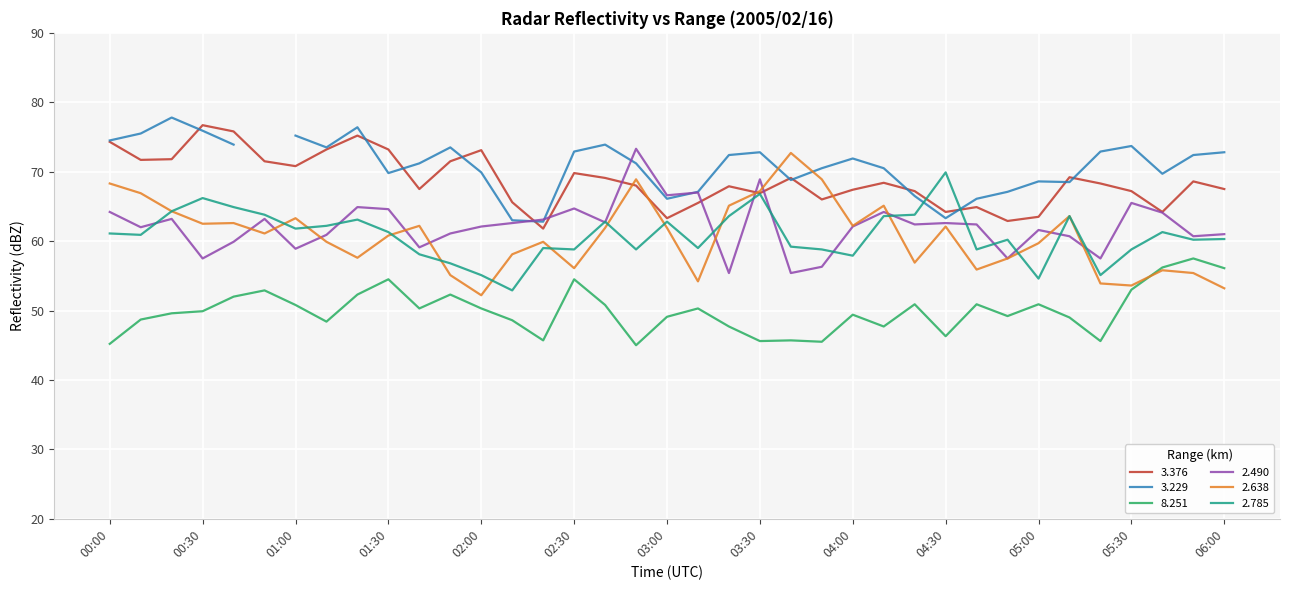

True or false: 8.251 and 3.376 intersect in this chart.

False